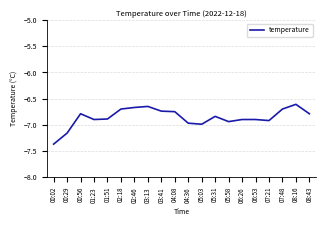

Which category has the lowest value across all series?

00:02